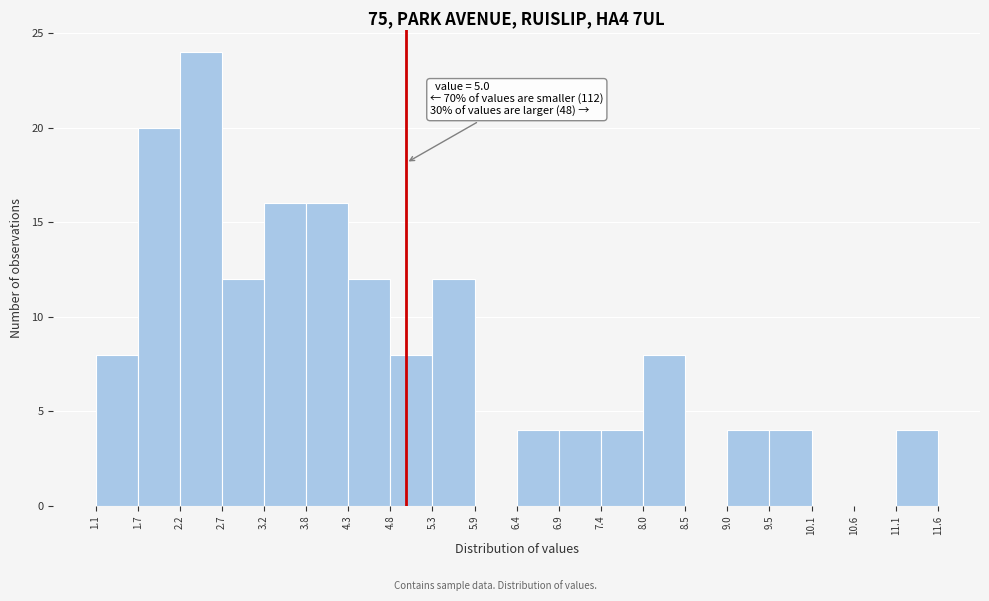

Which range on the x-axis has the tallest bar?

2.2 to 2.7